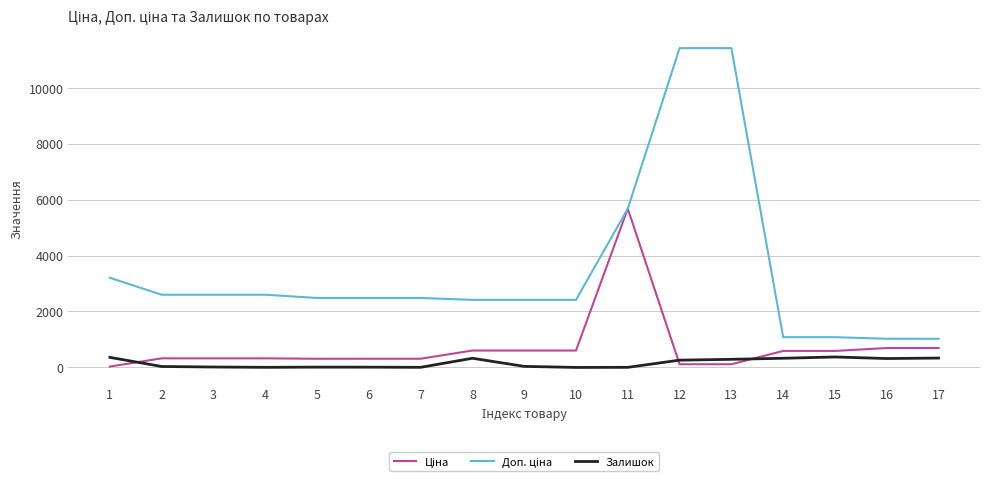

What is the difference between the highest and lowest values at 8?

2086.8